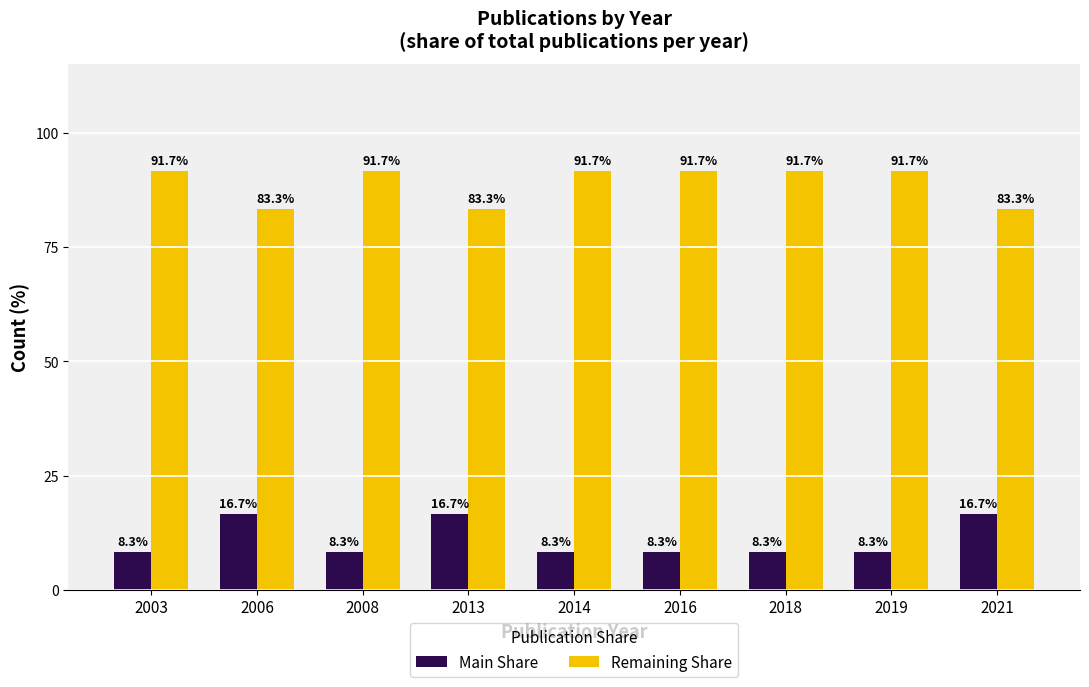

The Remaining Share series shows 83.3 at 2006. True or false?

True